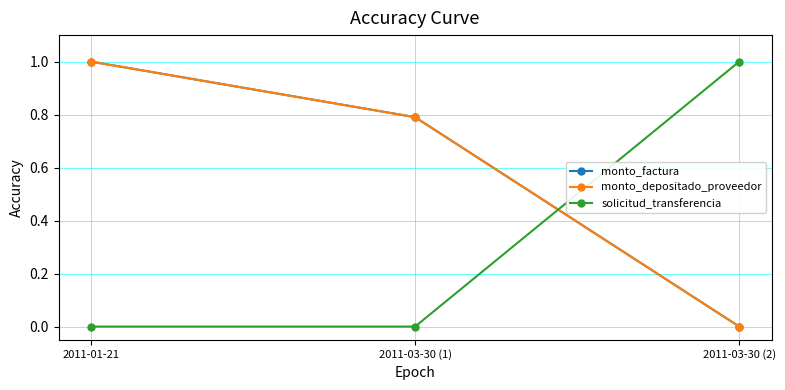

What is the sum of the monto_factura values at 2011-03-30 (1) and 2011-03-30 (2)?

0.8